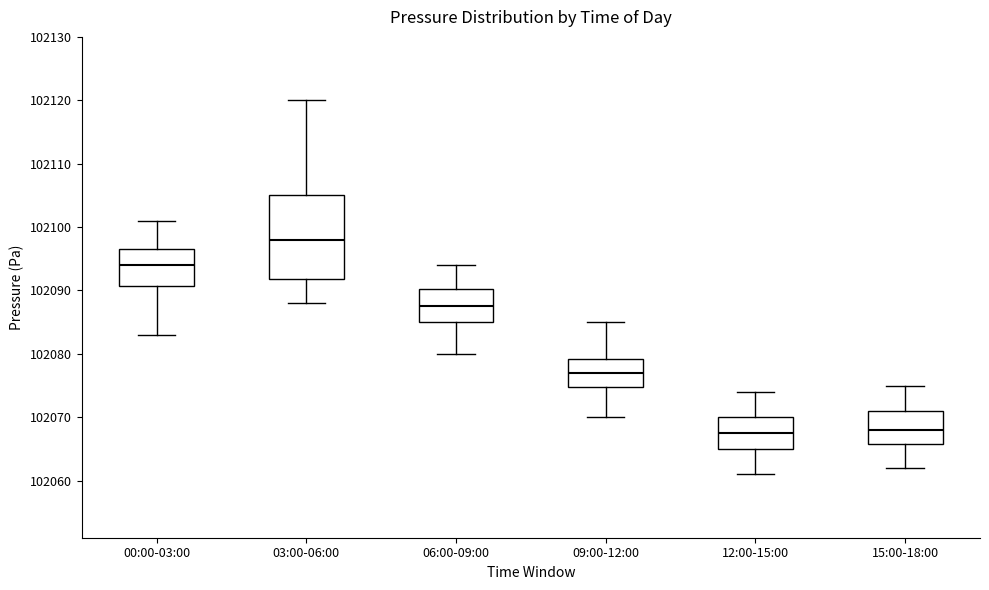

Which box is the tallest, from its lower edge to its upper edge?

03:00-06:00